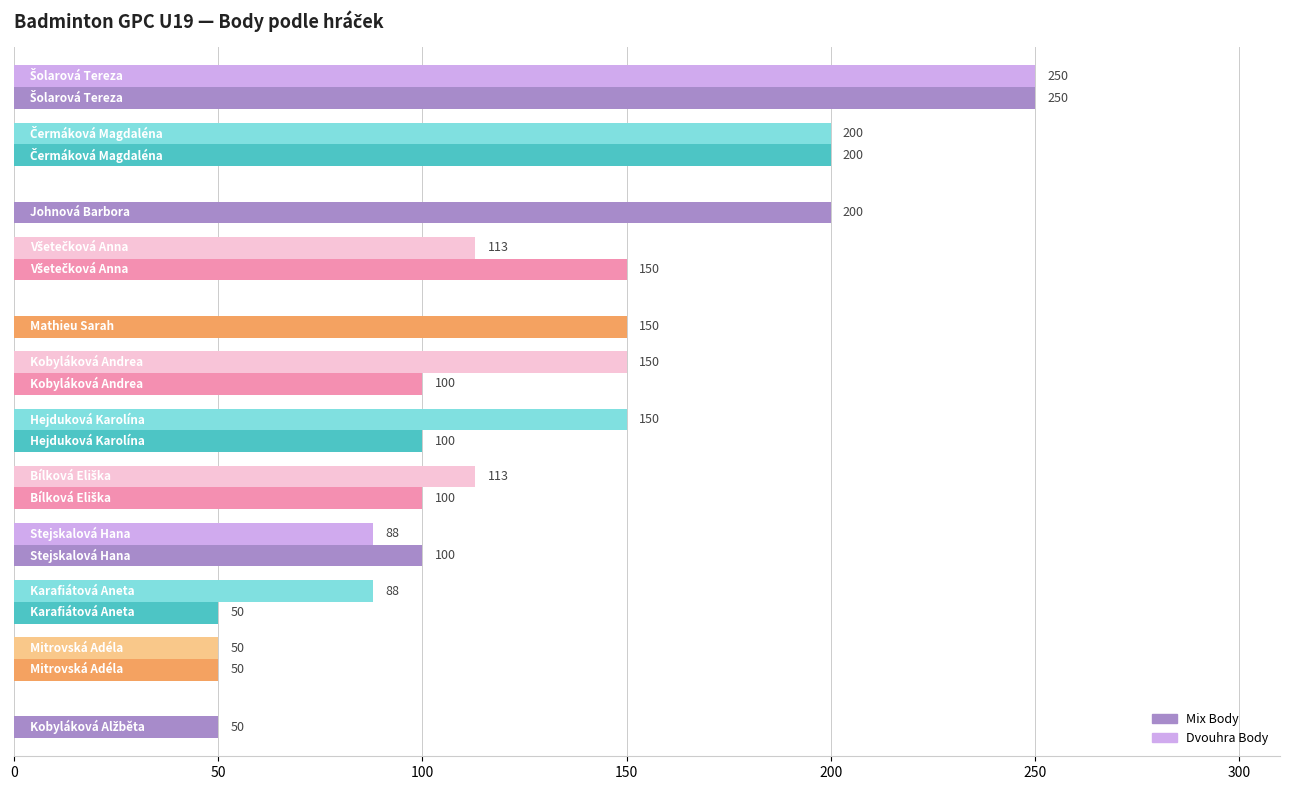

How many Mix Body values are between 100 and 200?

8